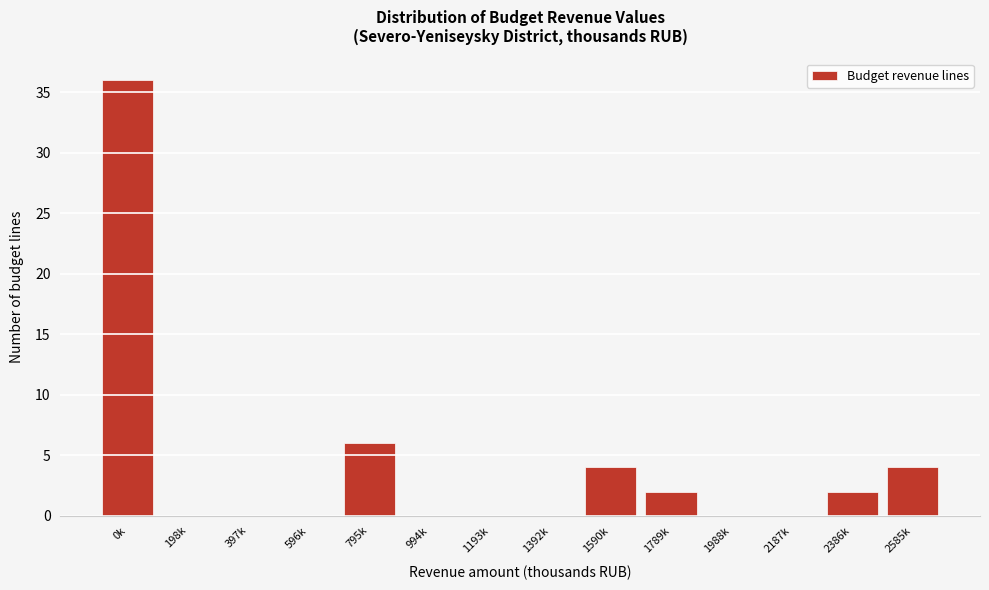

Reading left to right, transcribe all the data shown in this chart.

0k=36	198k=0	397k=0	596k=0	795k=6	994k=0	1193k=0	1392k=0	1590k=4	1789k=2	1988k=0	2187k=0	2386k=2	2585k=4